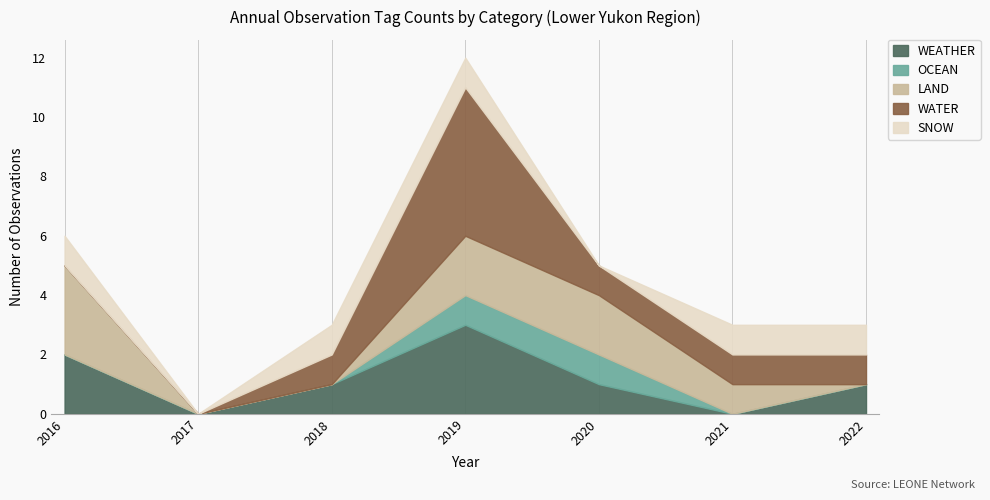

What are all the series names shown in the legend?

WEATHER, OCEAN, LAND, WATER, SNOW